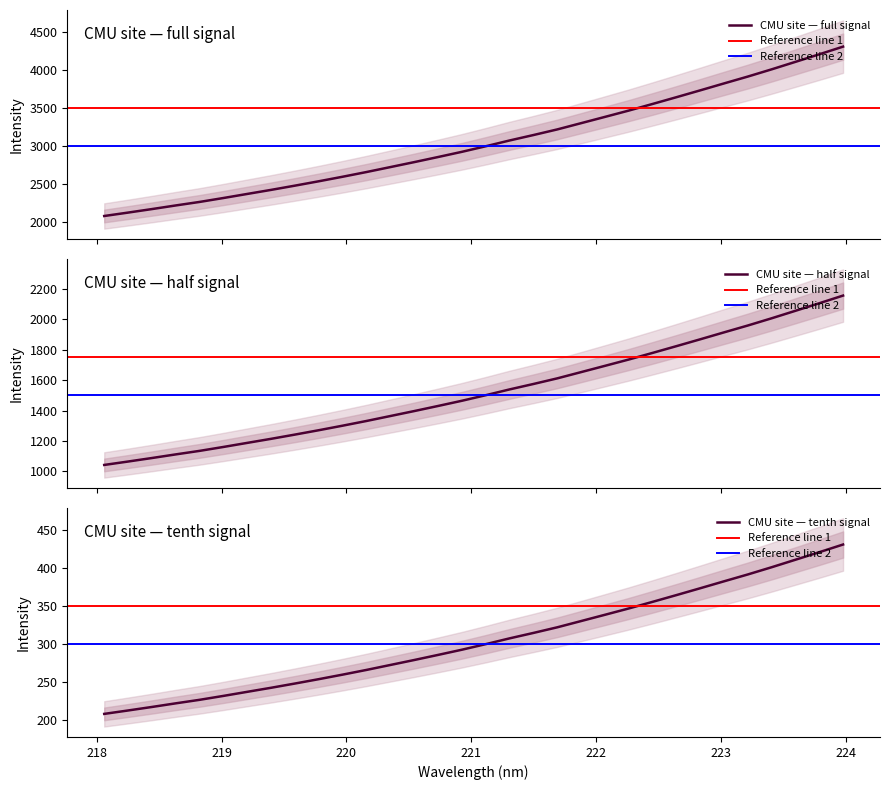

What is the lowest value of the CMU site — full signal series?

2083.8